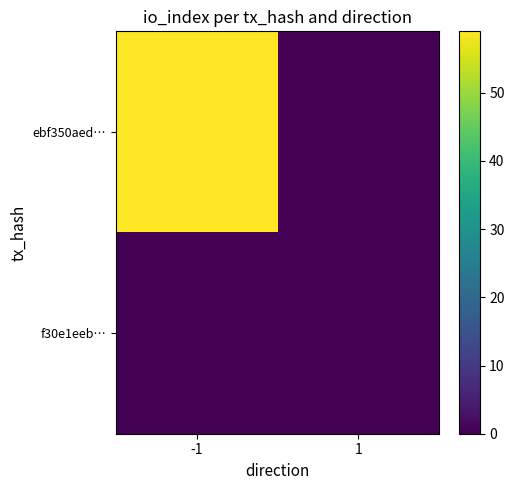

What is the maximum value shown in the chart?

59